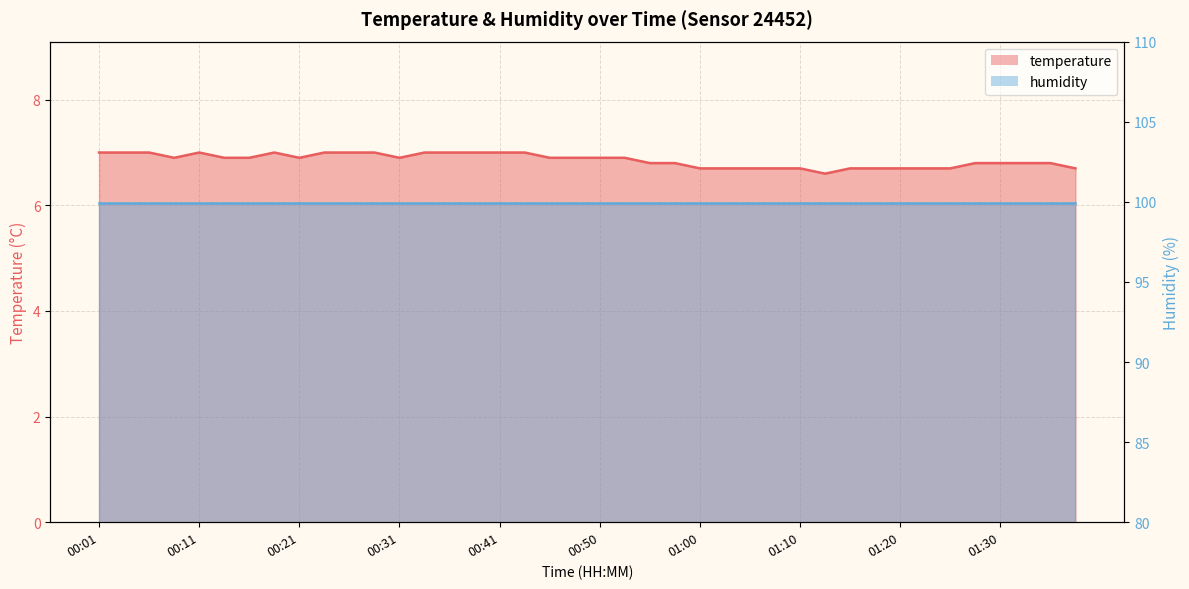

At which category does the data reach its first local valley?

00:08